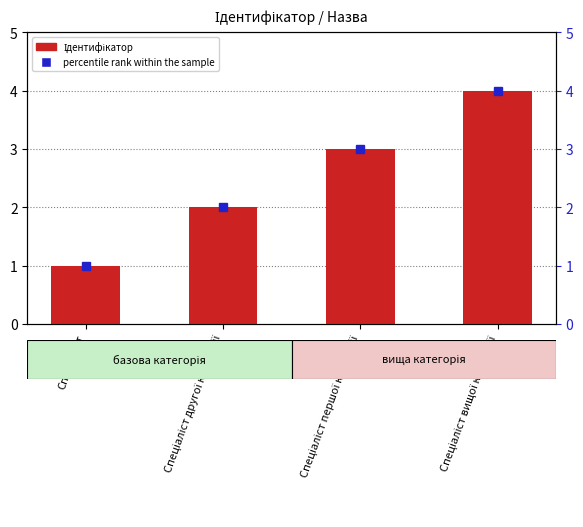

What is the difference between the percentile rank within the sample values at Спеціаліст вищої категорії and Спеціаліст першої категорії?

1